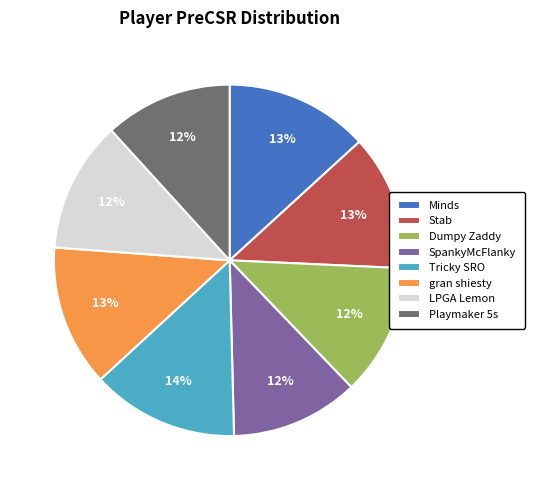

True or false: Playmaker 5s accounts for 12% of the total.

True